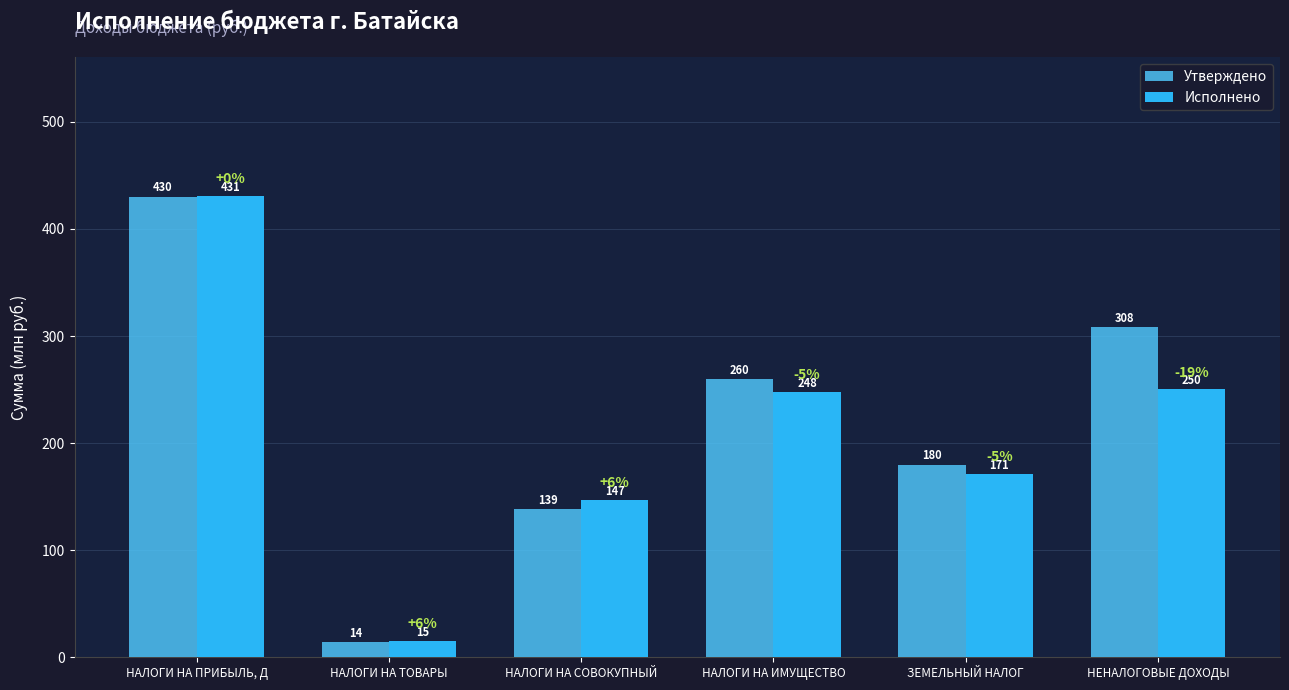

List the series in order of their overall mean, lowest first.

Исполнено, Утверждено